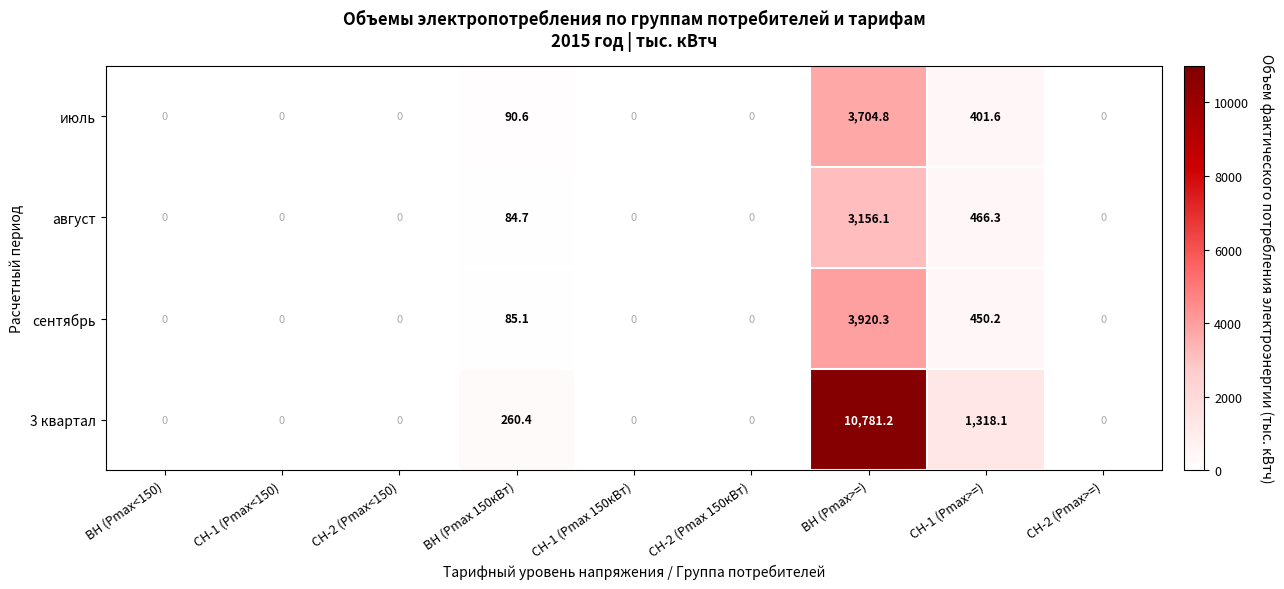

What is the maximum value shown in the chart?

10781.2